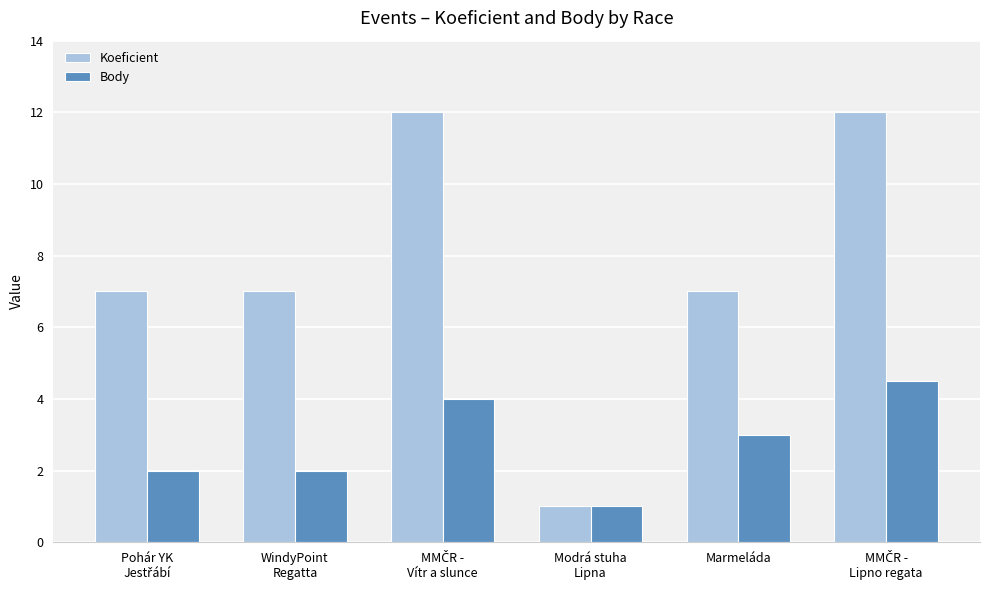

What value does the Body series have at Modrá stuha
Lipna?

1.0